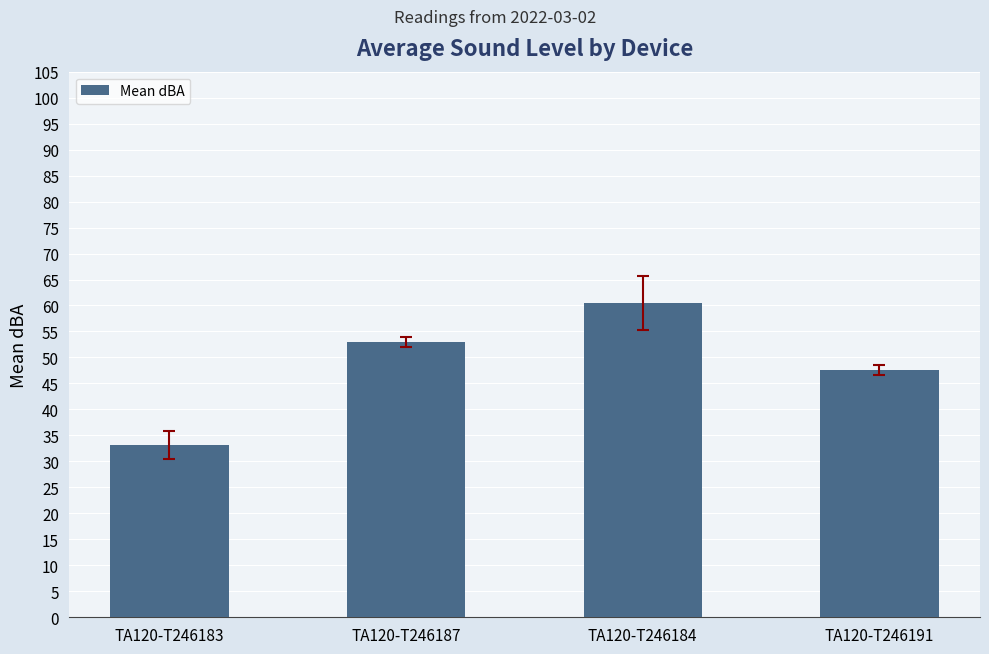

List the labels in order of value, largest first.

TA120-T246184, TA120-T246187, TA120-T246191, TA120-T246183